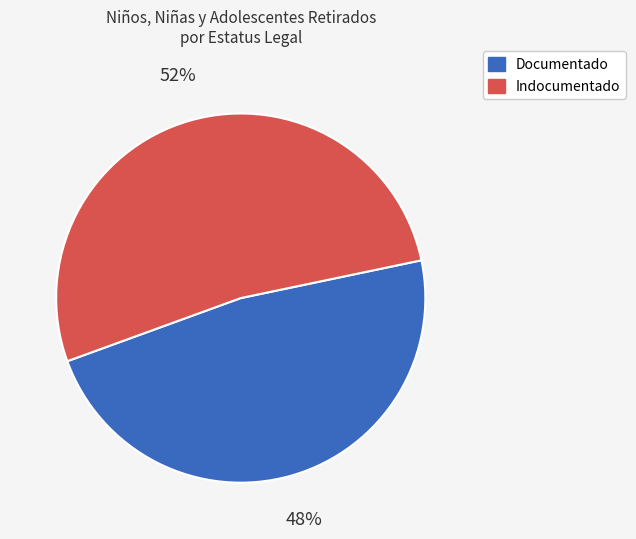

The Documentado slice represents 48% of the pie. True or false?

True